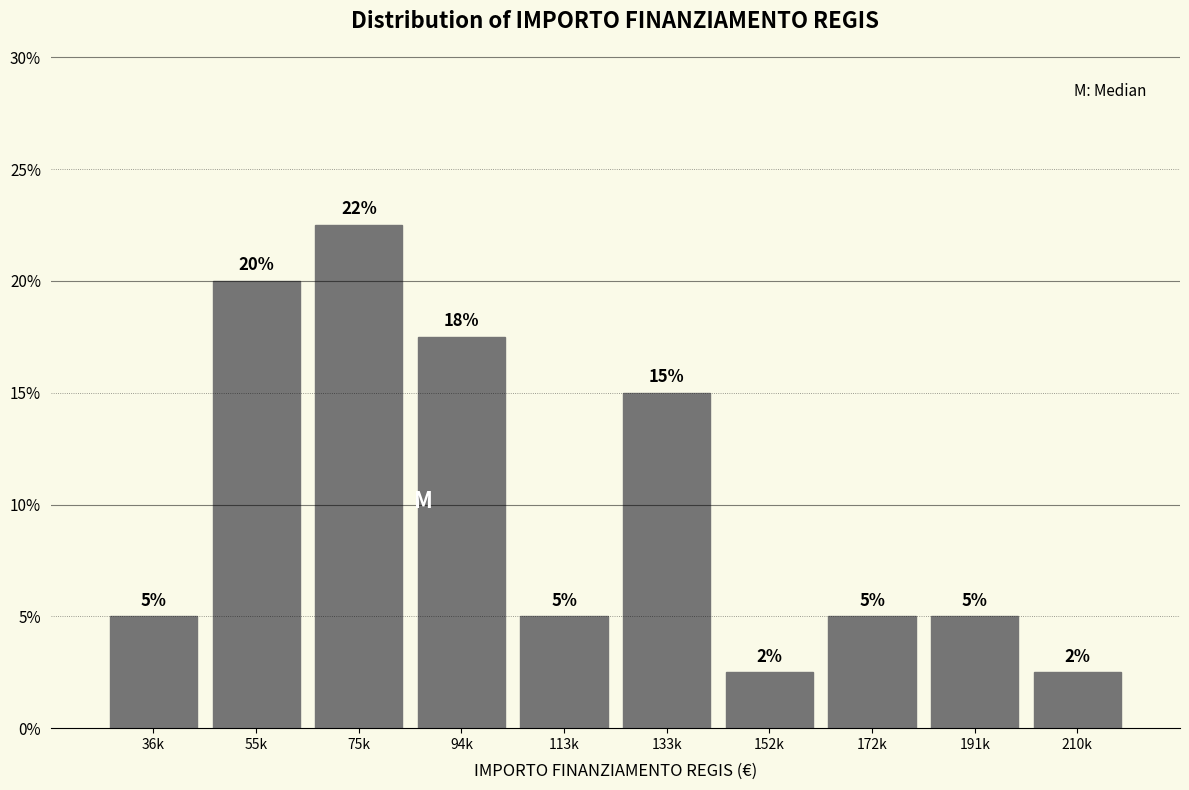

True or false: the data shows 22.5 at 75k.

True